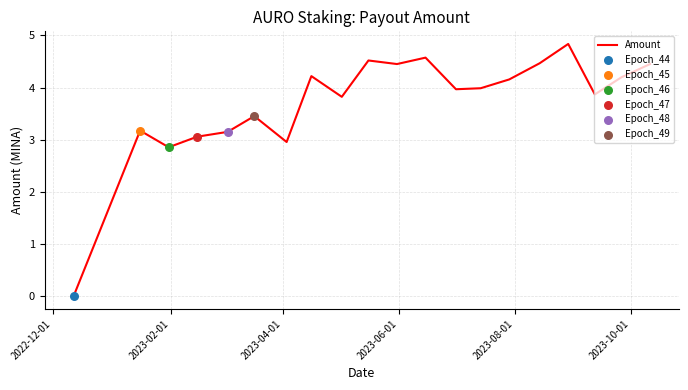

What is the difference between the maximum and minimum values?

4.8